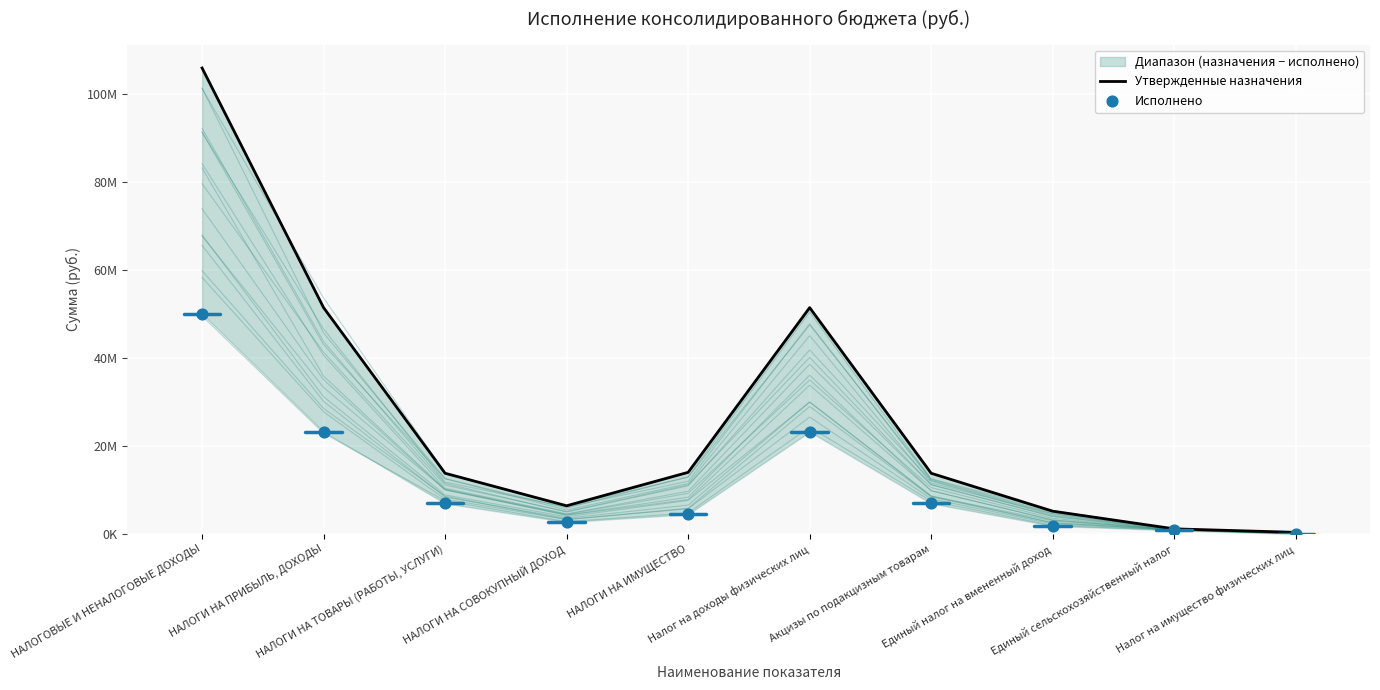

Which series has the widest spread of Y values?

Утвержденные назначения